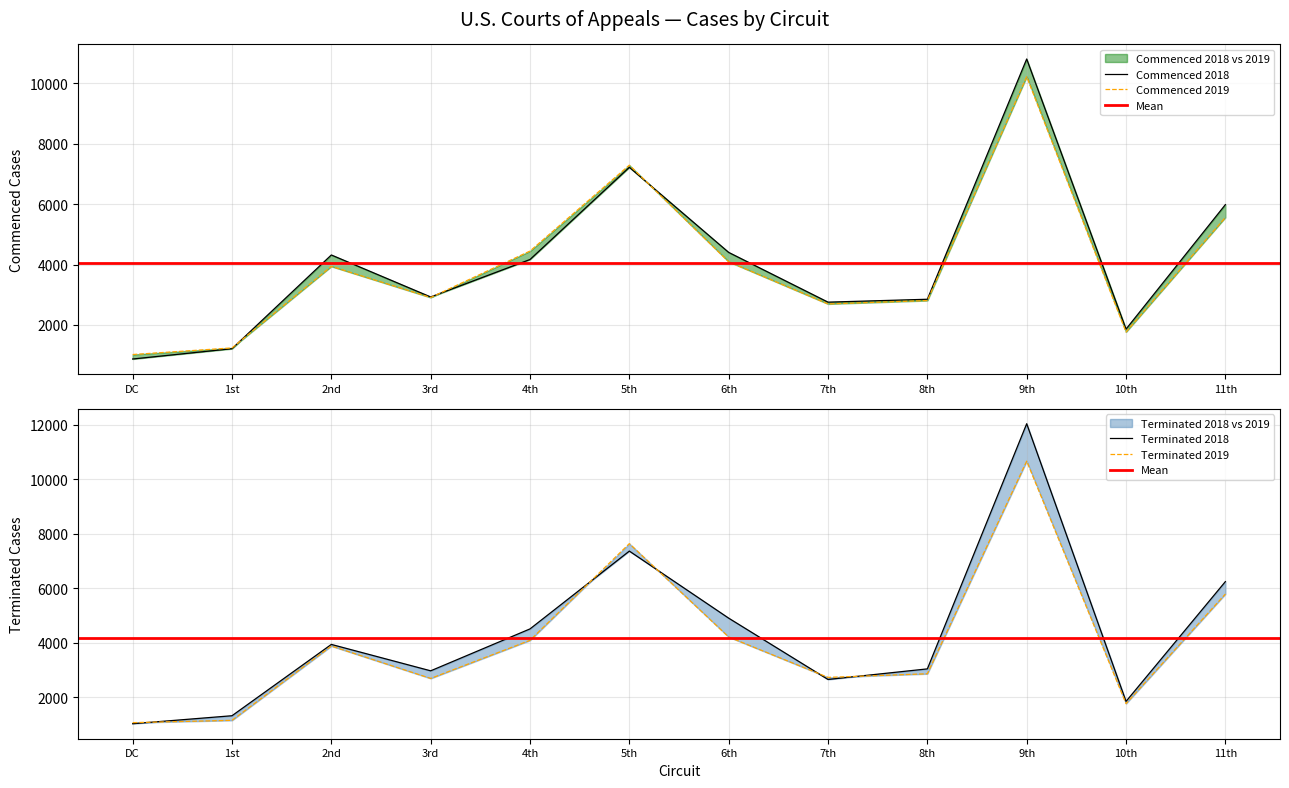

What is the minimum value shown in the chart?

872